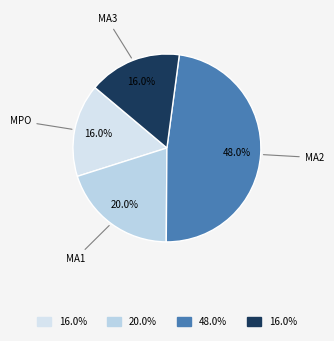

How many segments does this pie chart have?

4